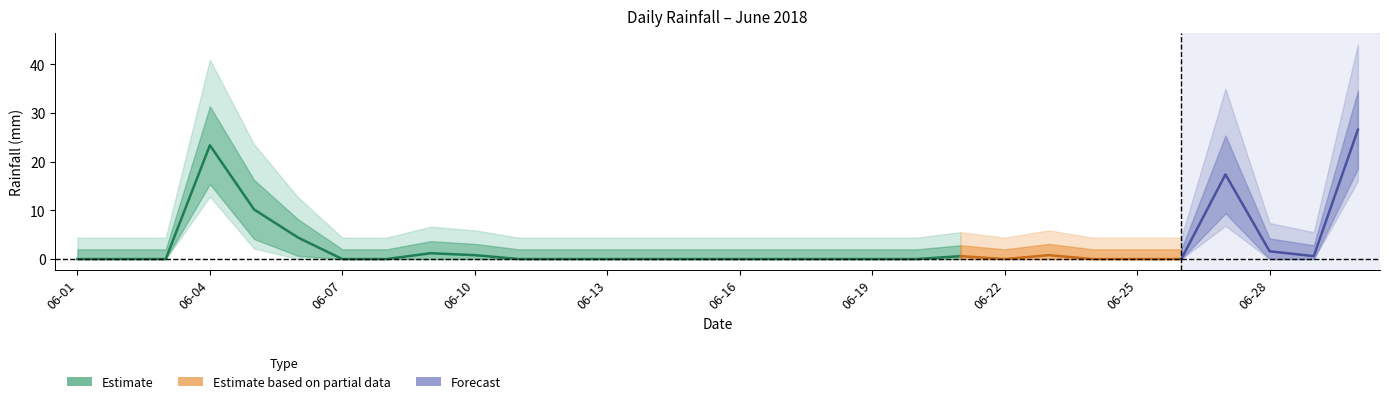

What is the difference between the maximum and minimum values?

26.6